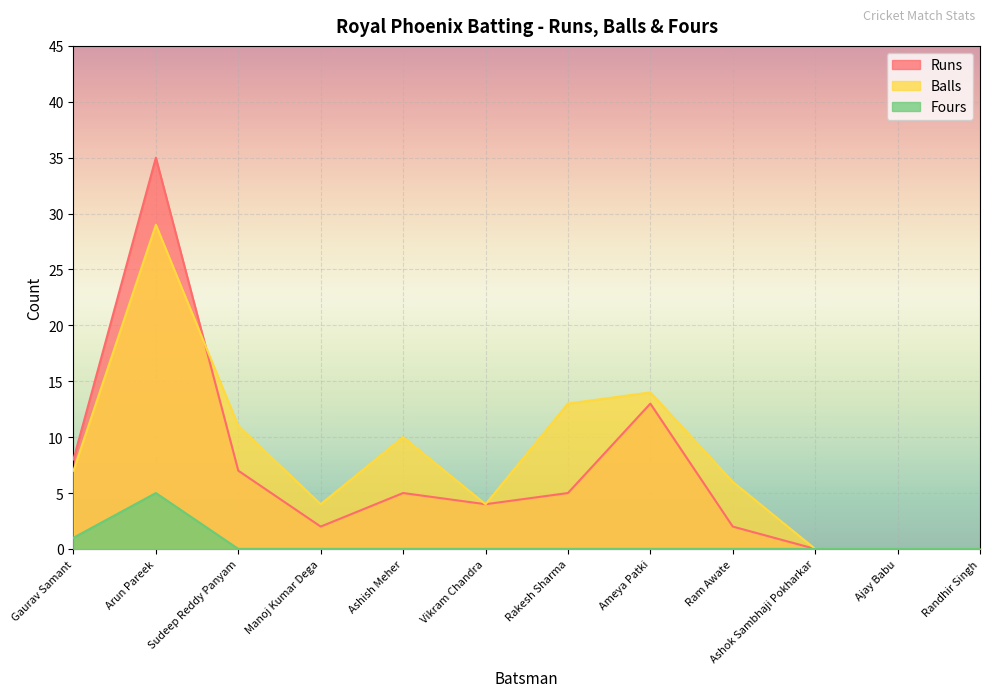

What is the difference between the maximum and second lowest values in the Runs series?

35